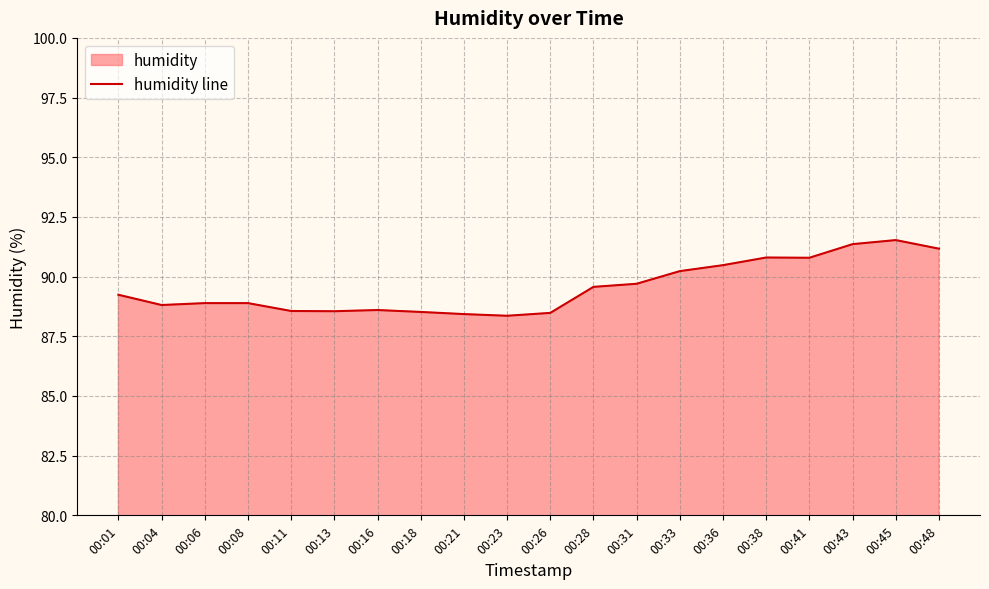

How many interior local valleys (lower than both neighbors) does the data have?

4